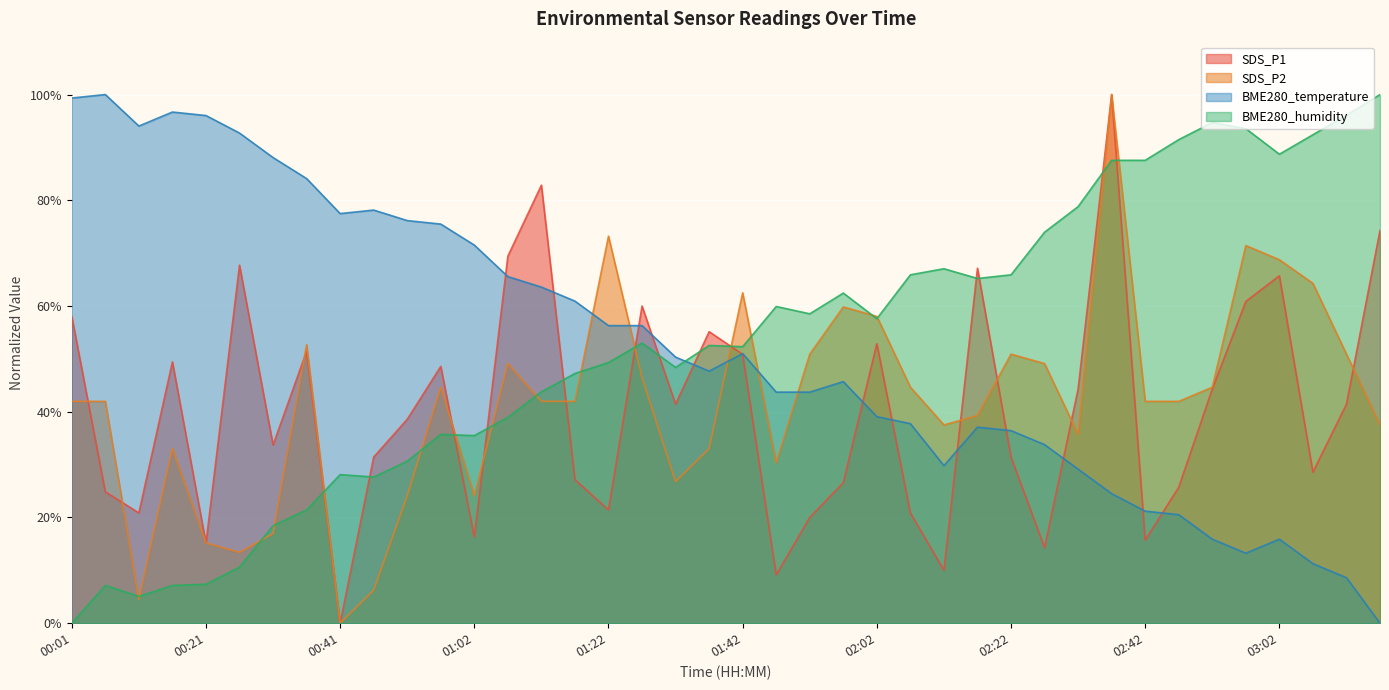

What is the greatest value displayed?

100.0